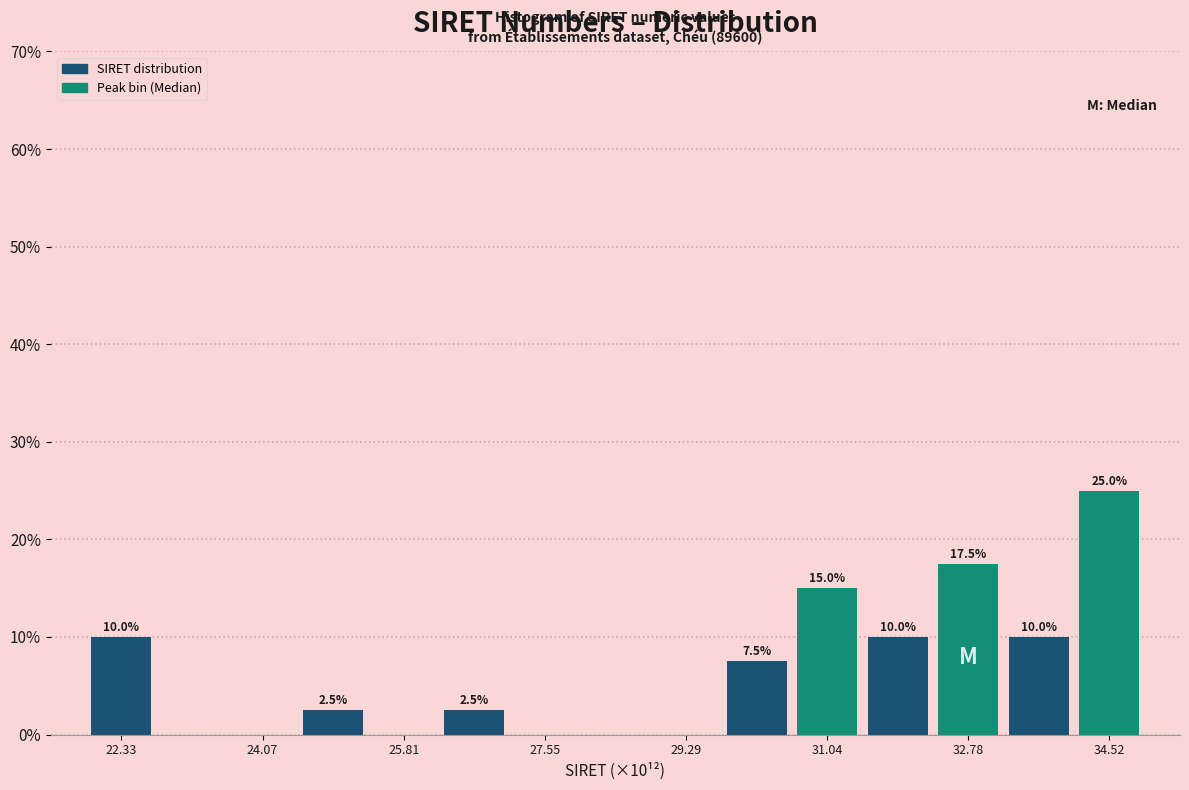

Which range on the x-axis has the tallest bar?

34.0 to 35.0